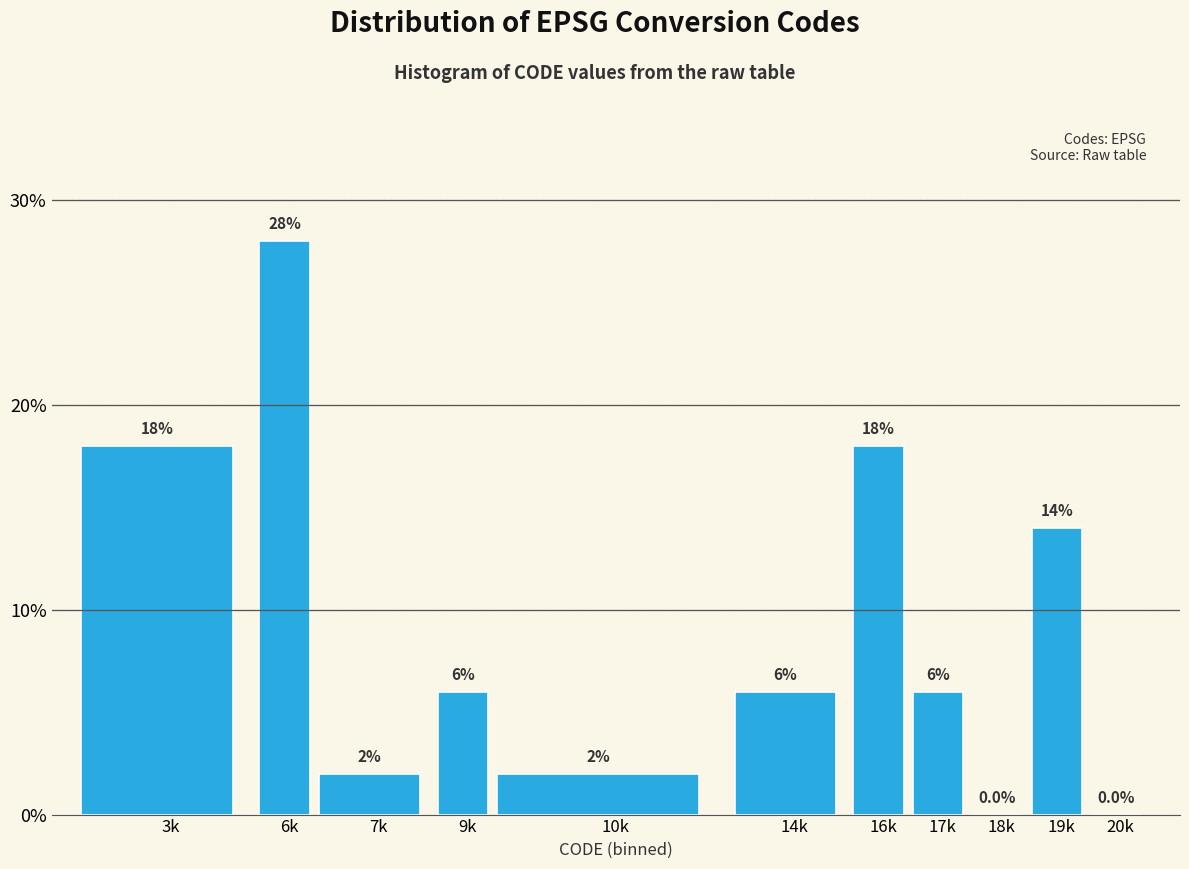

Reading left to right, extract all data points from this chart.

3k=18.0	6k=28.0	7k=2.0	9k=6.0	10k=2.0	14k=6.0	16k=18.0	17k=6.0	18k=0.0	19k=14.0	20k=0.0